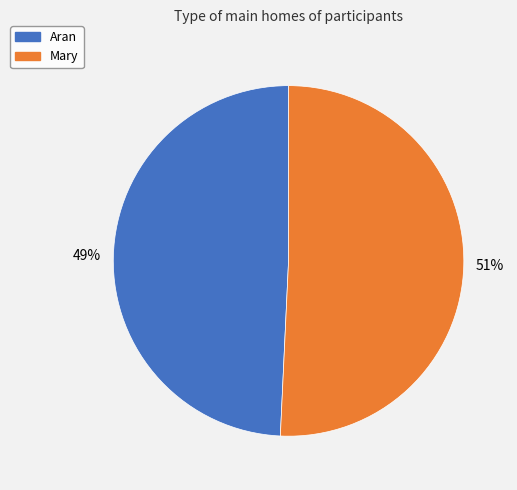

Is it true that Aran is 49% of the pie?

True